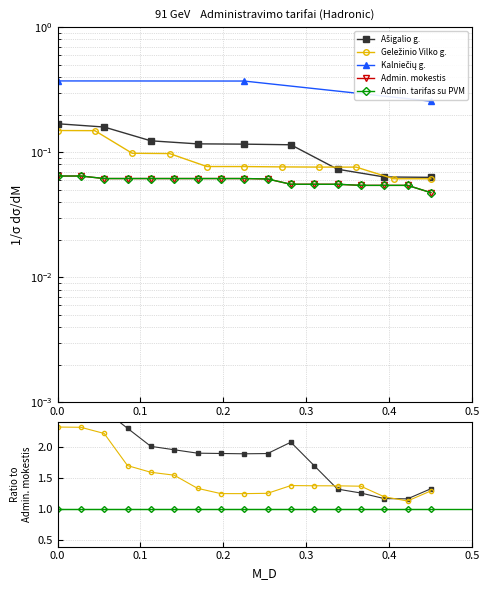

True or false: Admin. tarifas su PVM and Ašigalio g. intersect in this chart.

False